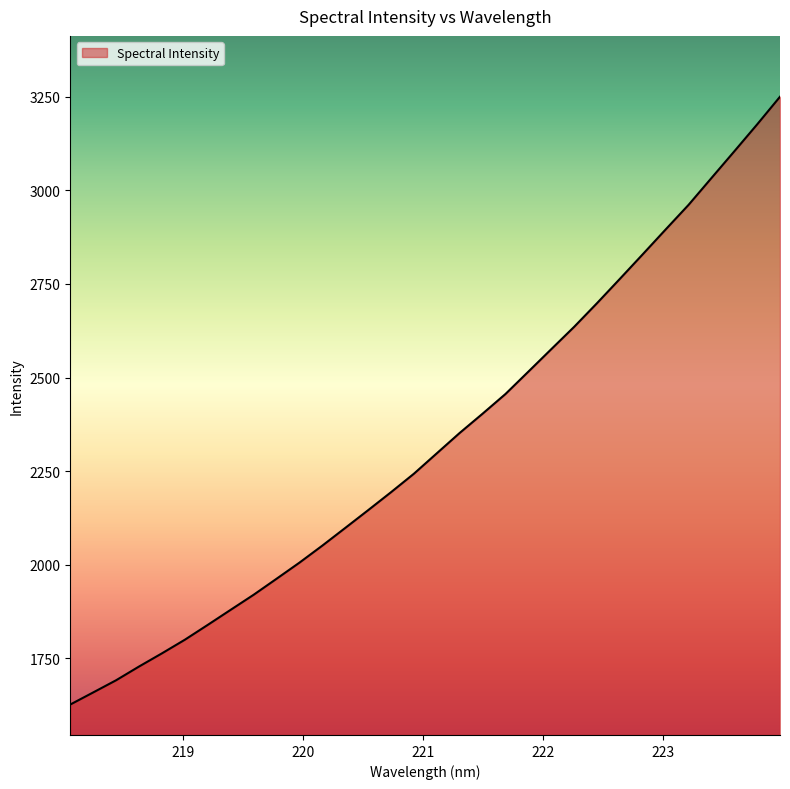

What is the minimum value shown in the chart?

1626.7